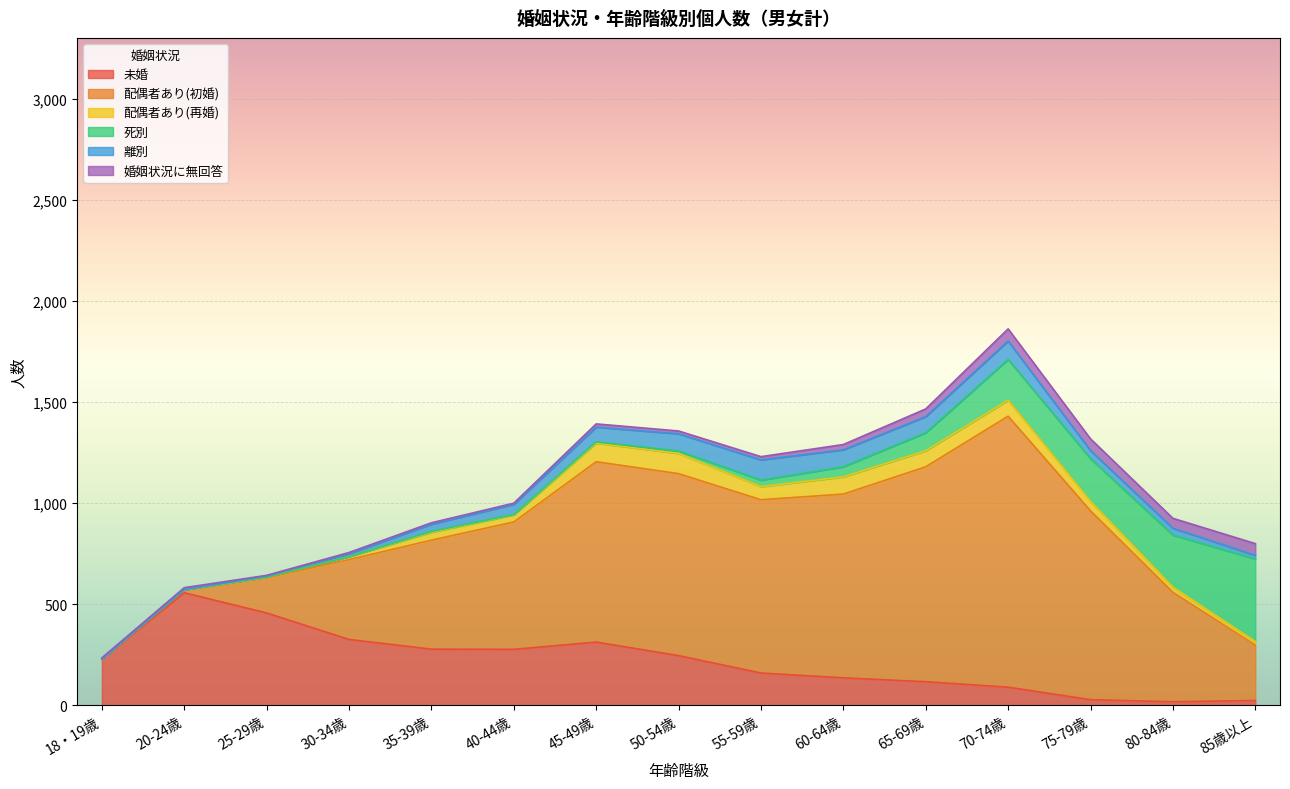

Where is the first local maximum for 配偶者あり(初婚)?

50-54歳